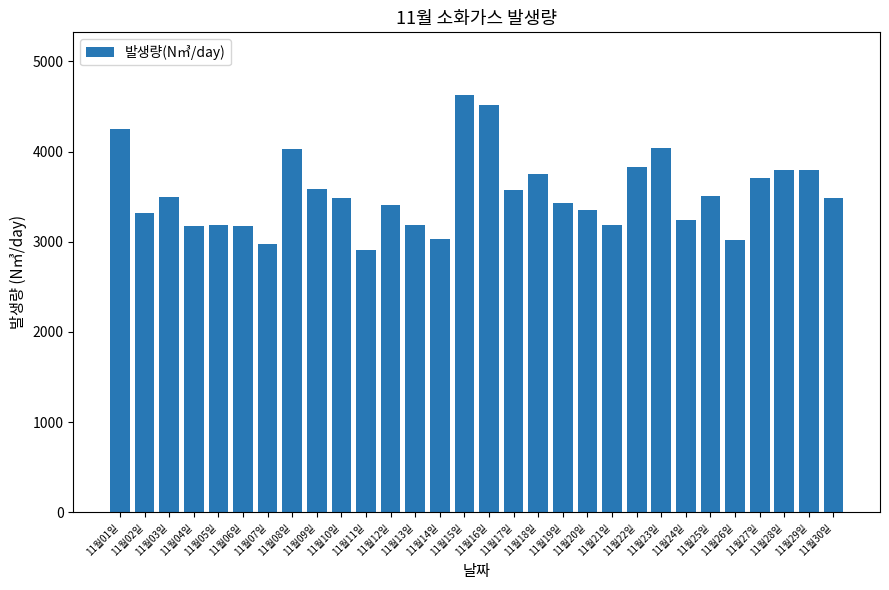

What position from the left is 11월26일?

26